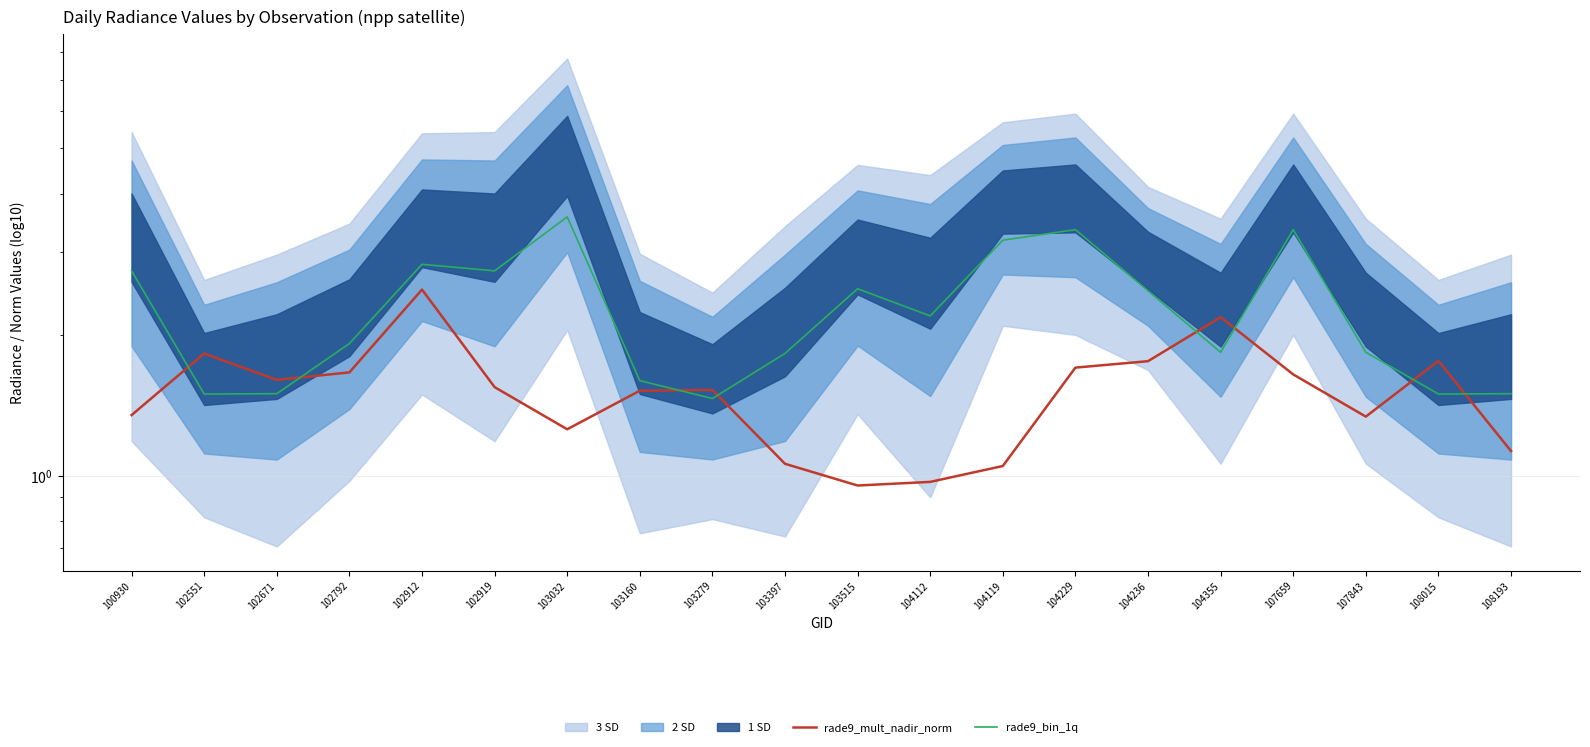

Where is rade9_mult_nadir_norm nearest to the value 1?

104112